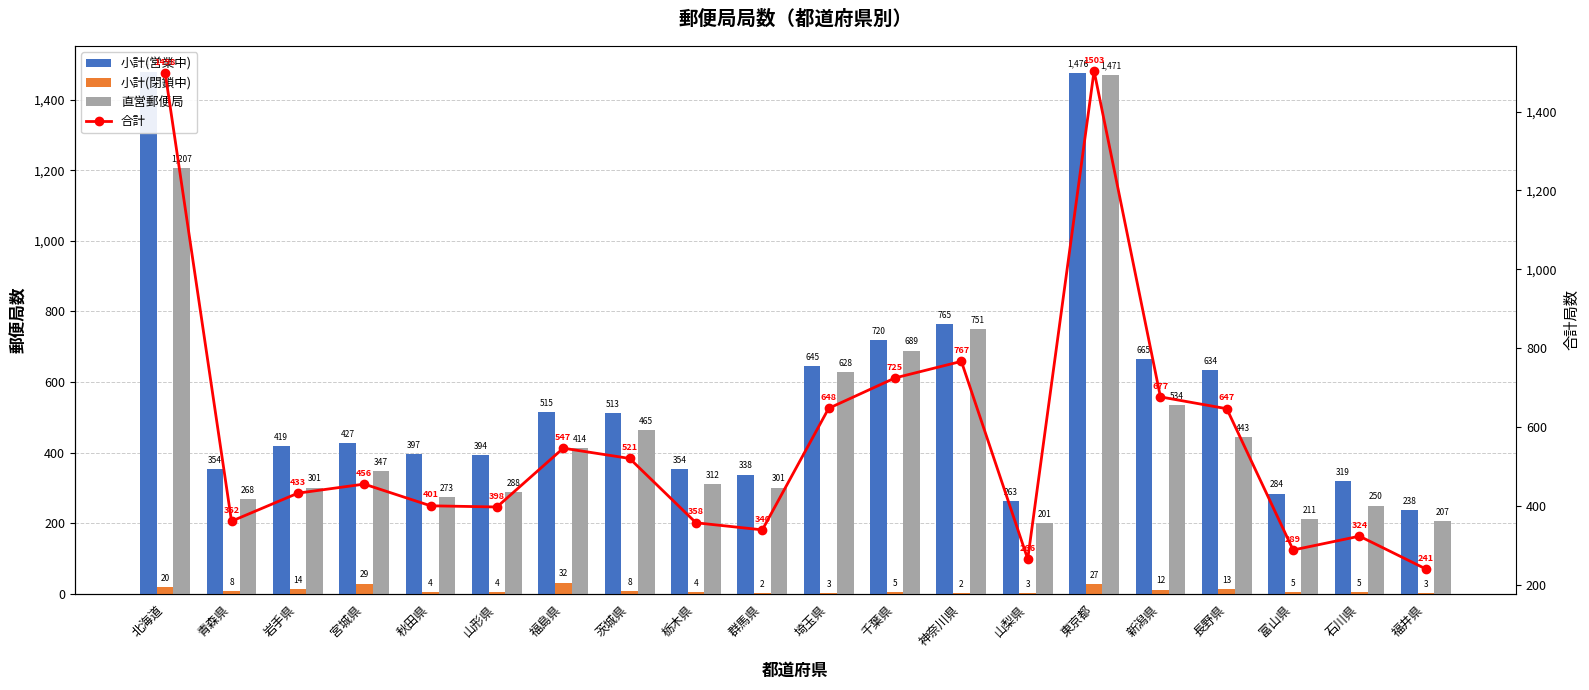

Reading left to right, transcribe all the data shown in this chart.

小計(営業中): 北海道=1478	青森県=354	岩手県=419	宮城県=427	秋田県=397	山形県=394	福島県=515	茨城県=513	栃木県=354	群馬県=338	埼玉県=645	千葉県=720	神奈川県=765	山梨県=263	東京都=1476	新潟県=665	長野県=634	富山県=284	石川県=319	福井県=238
小計(閉鎖中): 北海道=20	青森県=8	岩手県=14	宮城県=29	秋田県=4	山形県=4	福島県=32	茨城県=8	栃木県=4	群馬県=2	埼玉県=3	千葉県=5	神奈川県=2	山梨県=3	東京都=27	新潟県=12	長野県=13	富山県=5	石川県=5	福井県=3
直営郵便局: 北海道=1207	青森県=268	岩手県=301	宮城県=347	秋田県=273	山形県=288	福島県=414	茨城県=465	栃木県=312	群馬県=301	埼玉県=628	千葉県=689	神奈川県=751	山梨県=201	東京都=1471	新潟県=534	長野県=443	富山県=211	石川県=250	福井県=207
合計: 北海道=1498	青森県=362	岩手県=433	宮城県=456	秋田県=401	山形県=398	福島県=547	茨城県=521	栃木県=358	群馬県=340	埼玉県=648	千葉県=725	神奈川県=767	山梨県=266	東京都=1503	新潟県=677	長野県=647	富山県=289	石川県=324	福井県=241